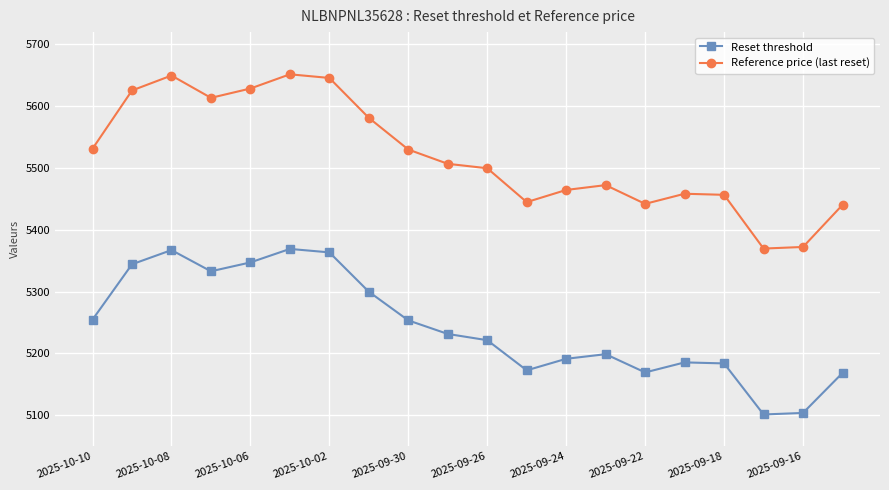

How many interior local peaks does the Reset threshold series have?

4